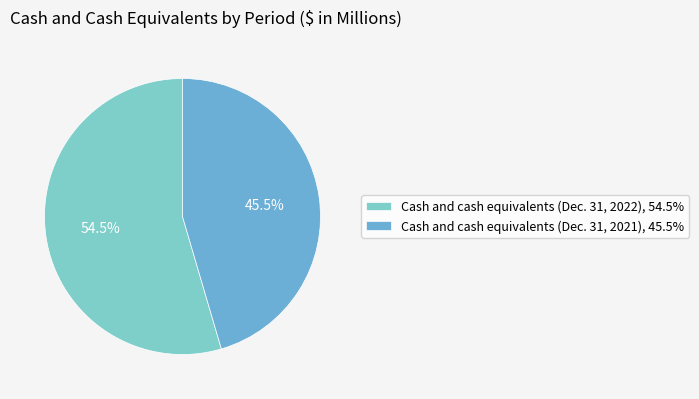

Count the number of slices in the pie.

2